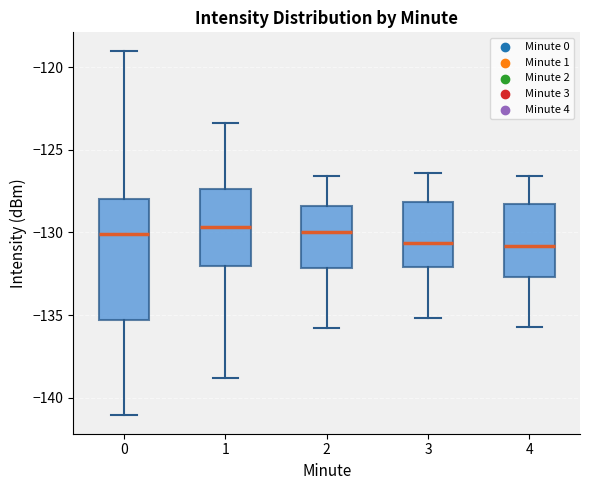

Comparing the boxes themselves (not the whiskers), which one is the tallest?

0